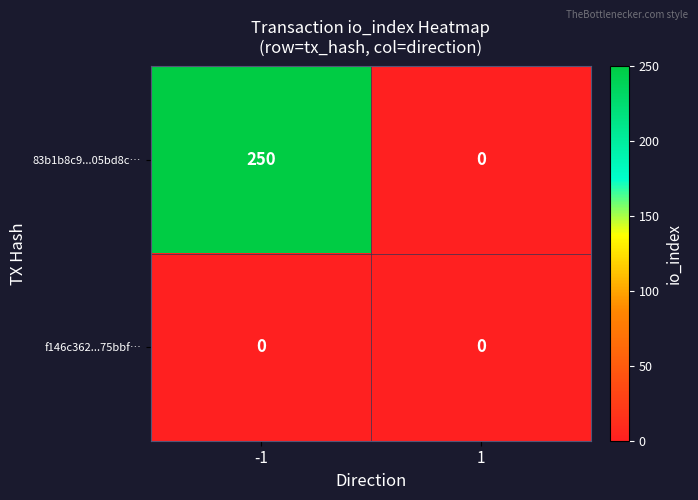

Which category has the highest value across all series?

-1